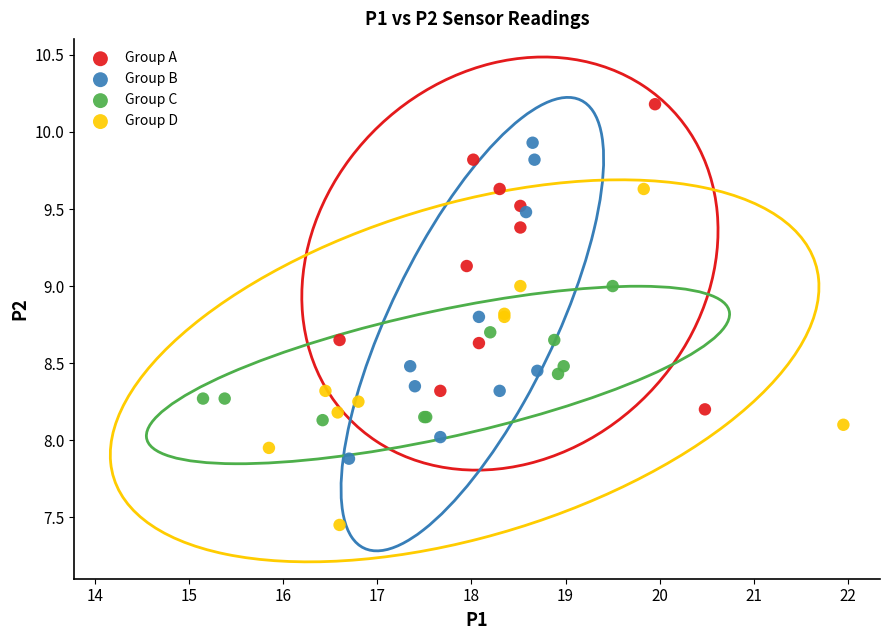

Which series reaches the minimum Y coordinate?

Group D